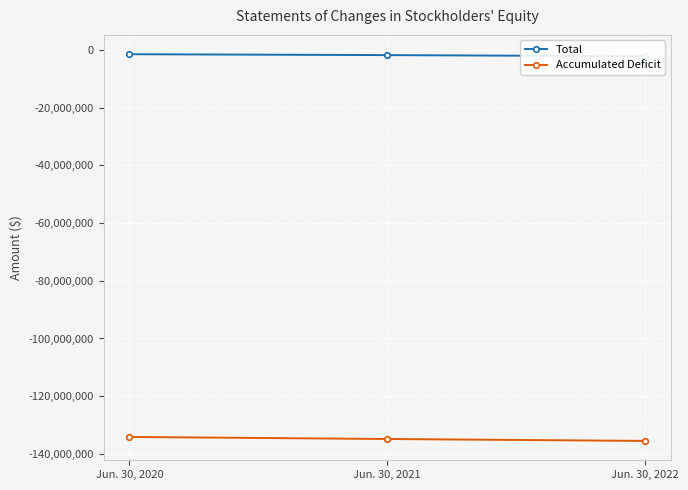

List the series in order of their peak value, lowest first.

Accumulated Deficit, Total